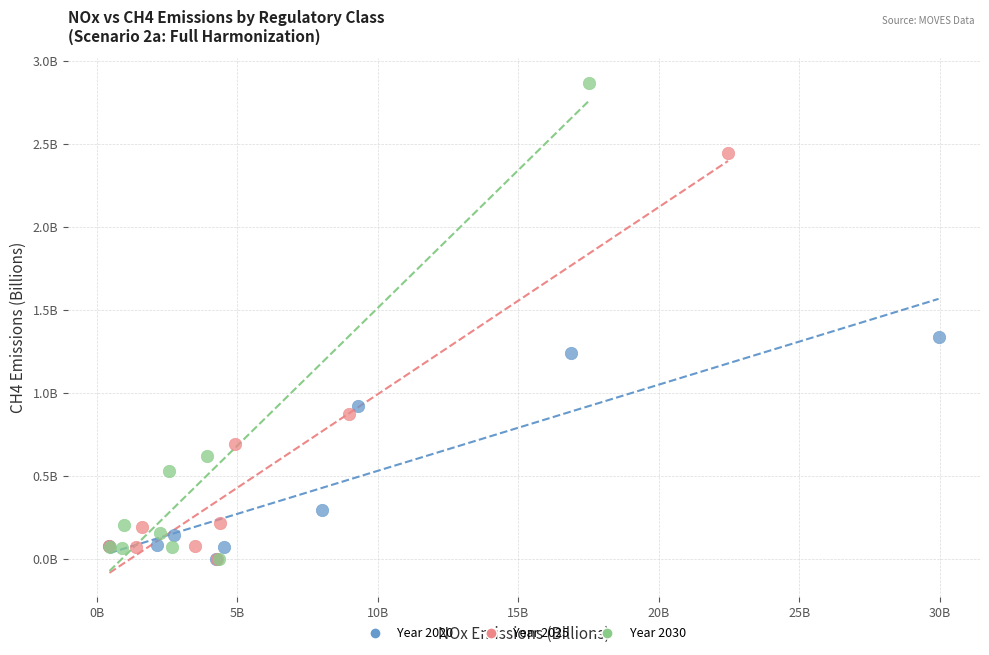

Which series contains the highest Y value?

Year 2030